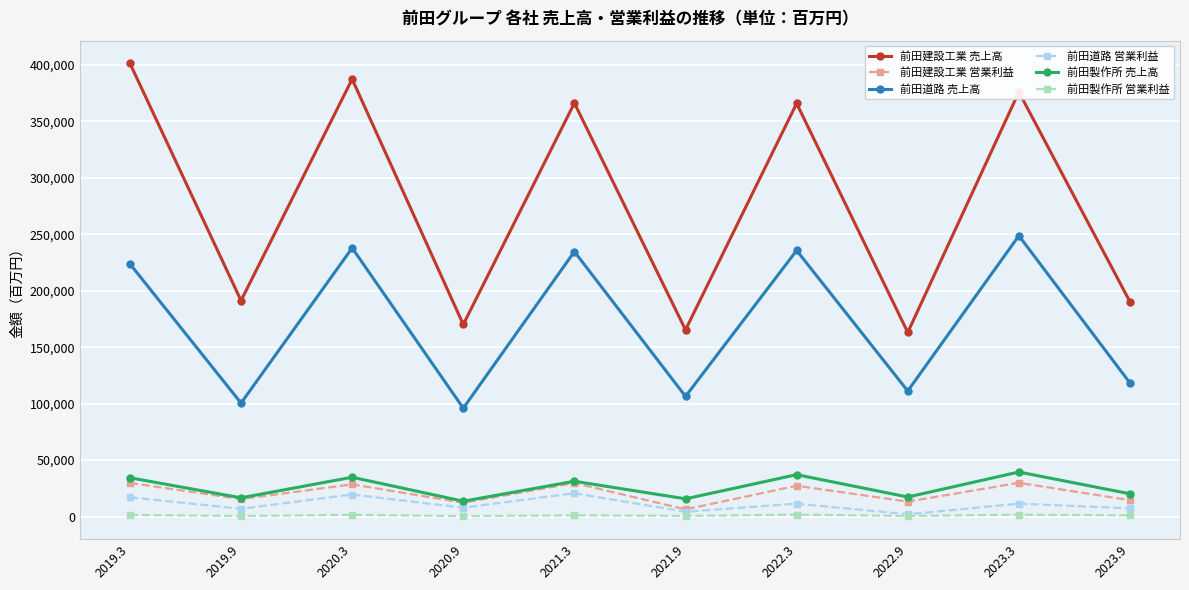

True or false: 前田製作所 営業利益 and 前田道路 売上高 intersect in this chart.

False